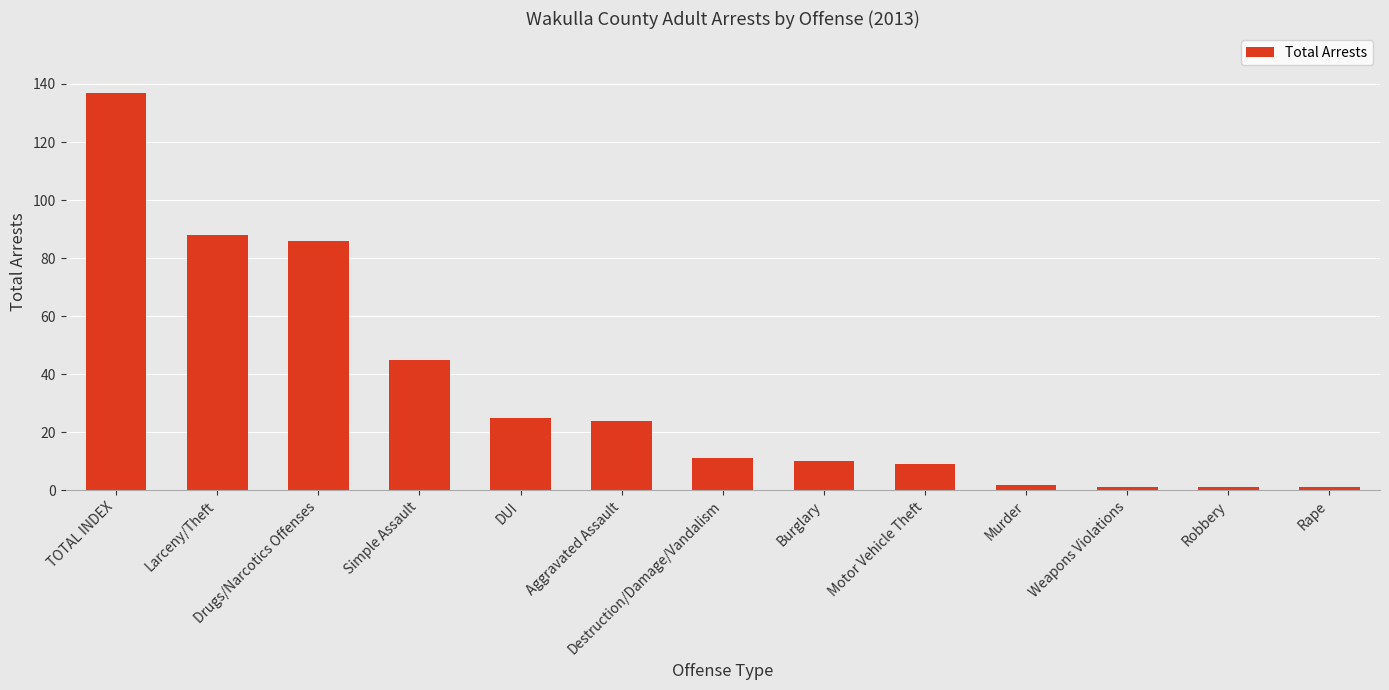

Reading right to left, list all the values displayed in this chart.

1	1	1	2	9	10	11	24	25	45	86	88	137